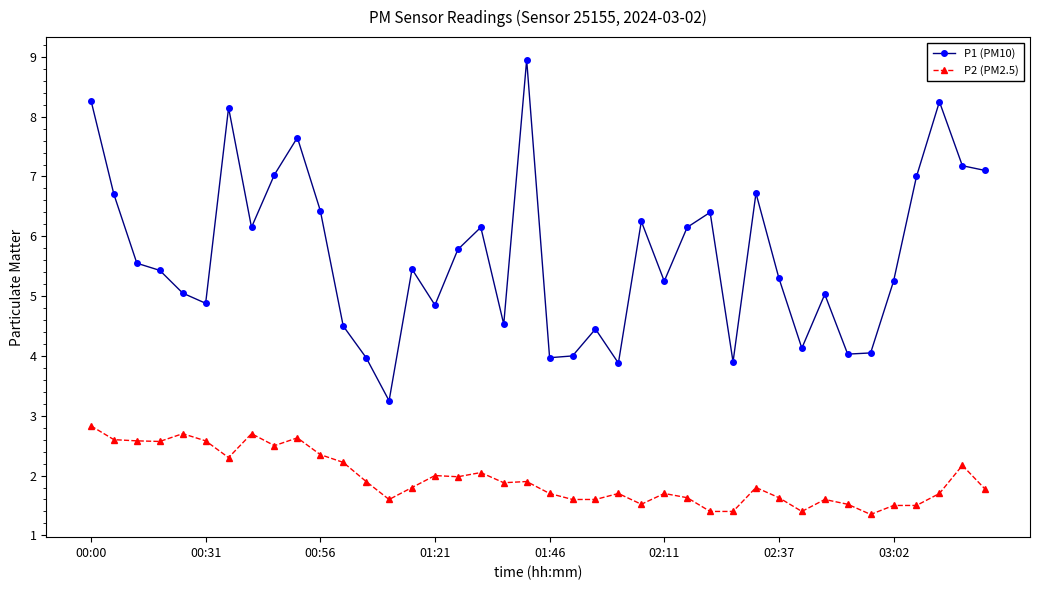

True or false: P2 (PM2.5) and P1 (PM10) cross at least once.

False